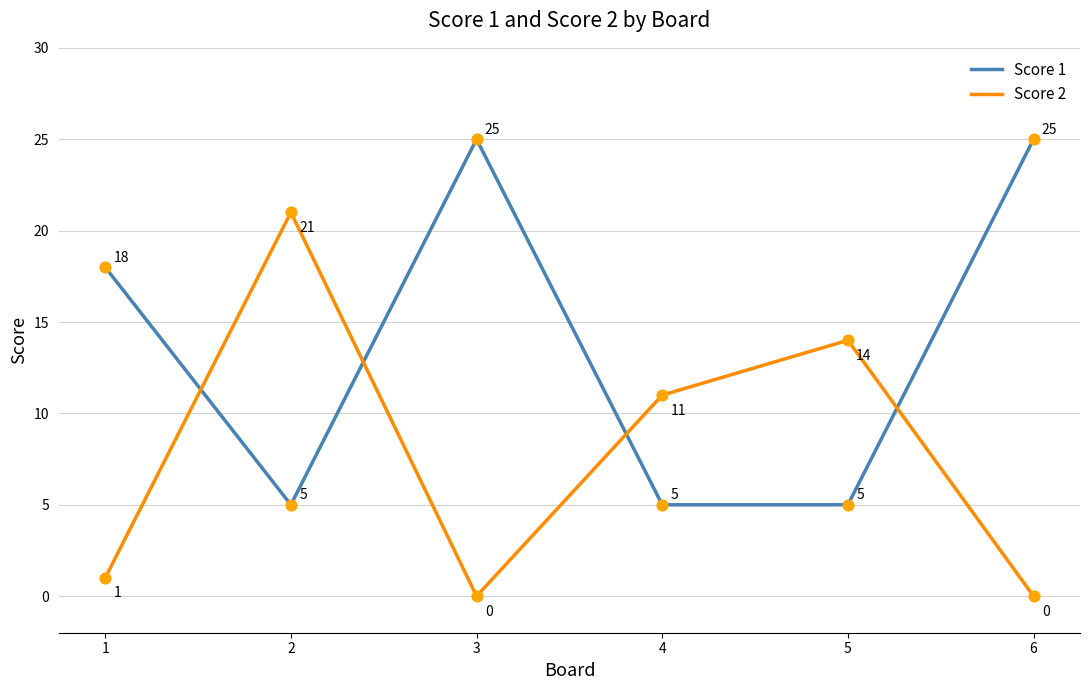

Is the value of Score 2 at 4 greater than the value of Score 1 at 4?

Yes